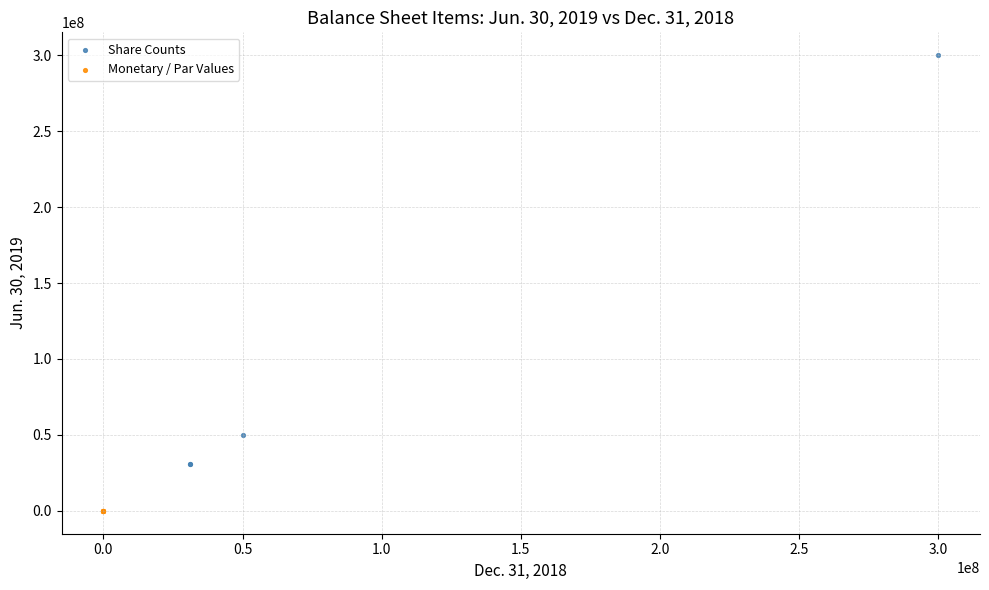

Which series has the largest Y range (max minus min)?

Share Counts